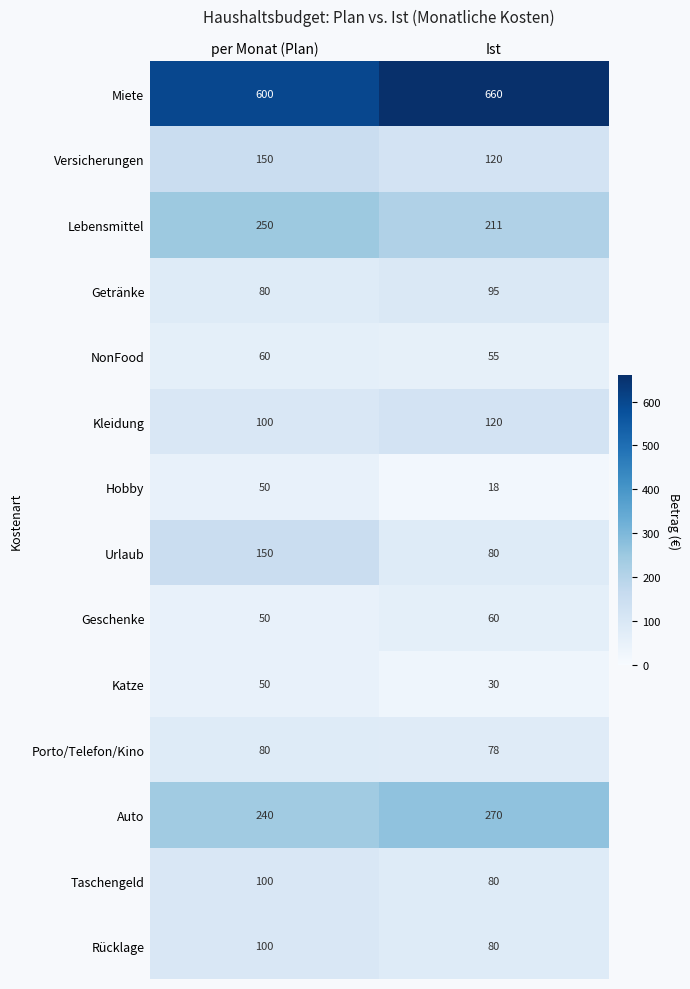

What is the sum of all Auto values?

510